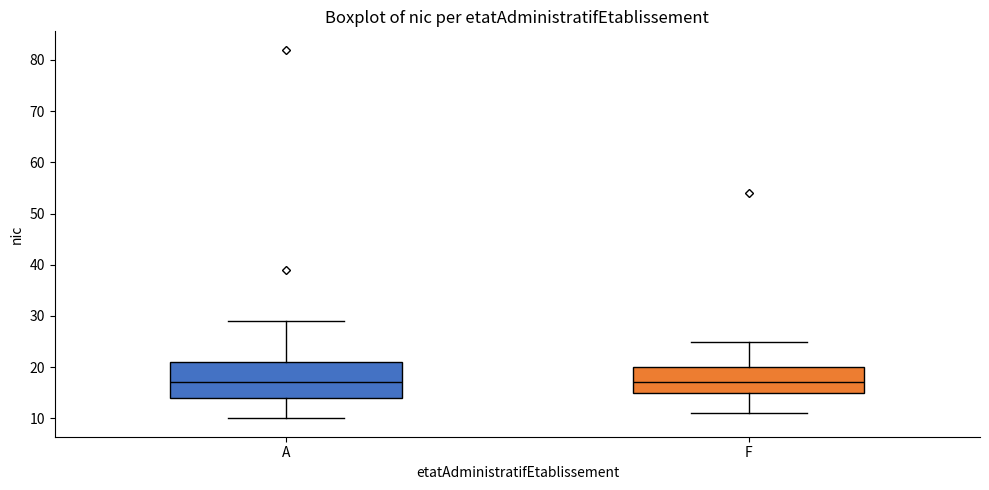

Reading left to right, read every box against the y-axis: the position of its median line, the range the box covers, and the ends of its whiskers. The values are not printed on the chart, so give them approximately, as read against the axis.

A: median 17, box 14 to 21, whiskers 10 to 29
F: median 17, box 15 to 20, whiskers 11 to 25